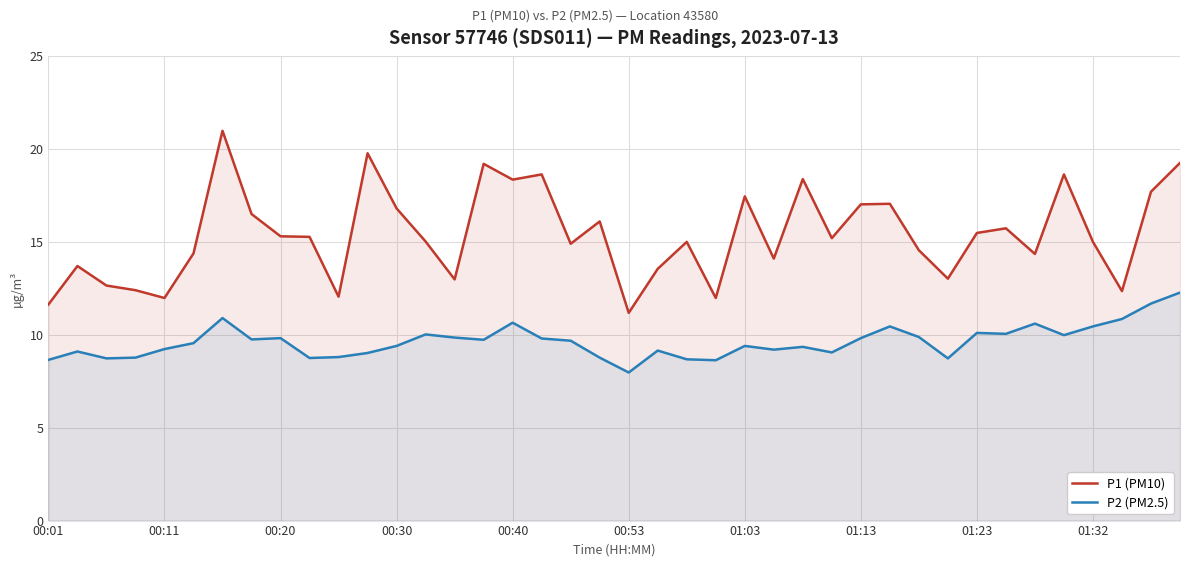

How many data points in P1 (PM10) are above 15?

21